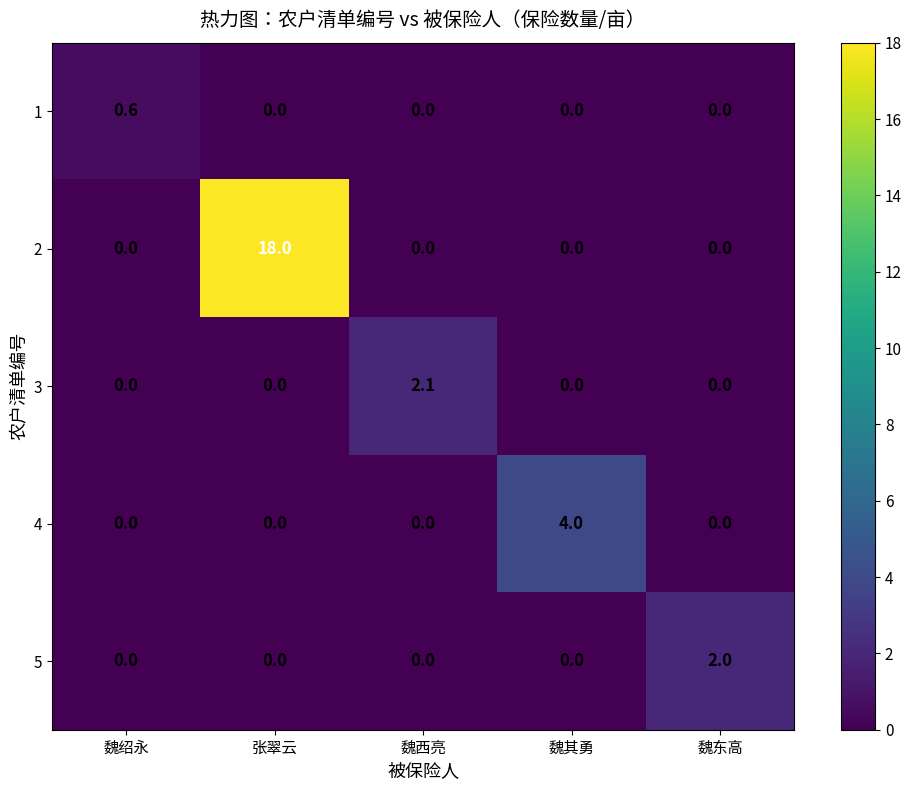

What is the sum of the 3 values at 魏绍永 and 魏西亮?

2.1